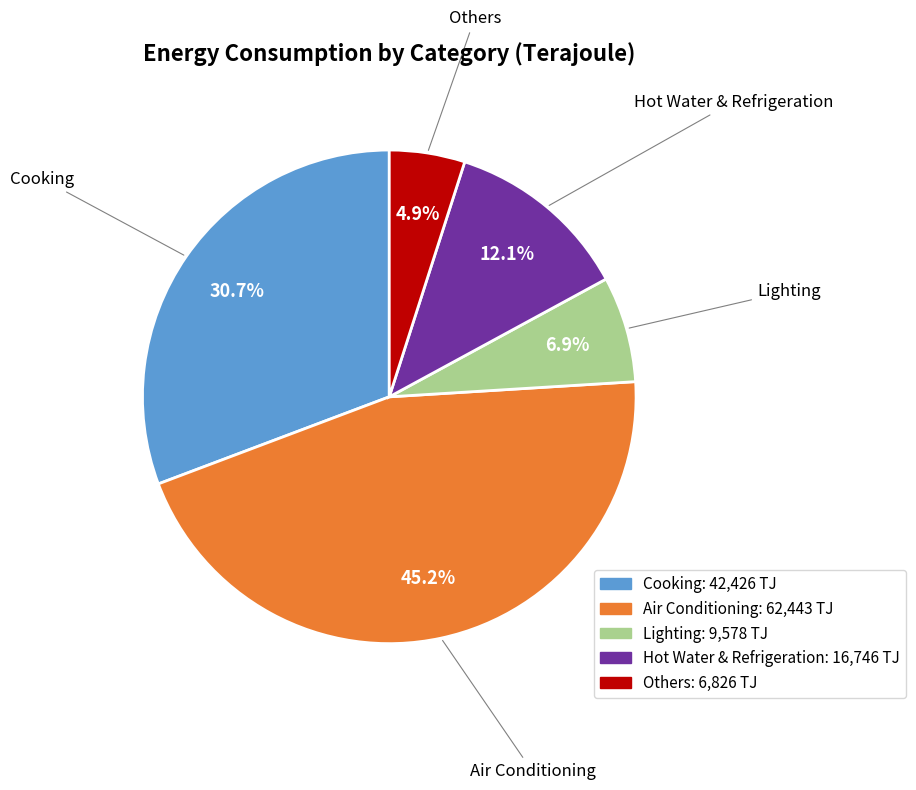

Does any single category account for the majority?

No